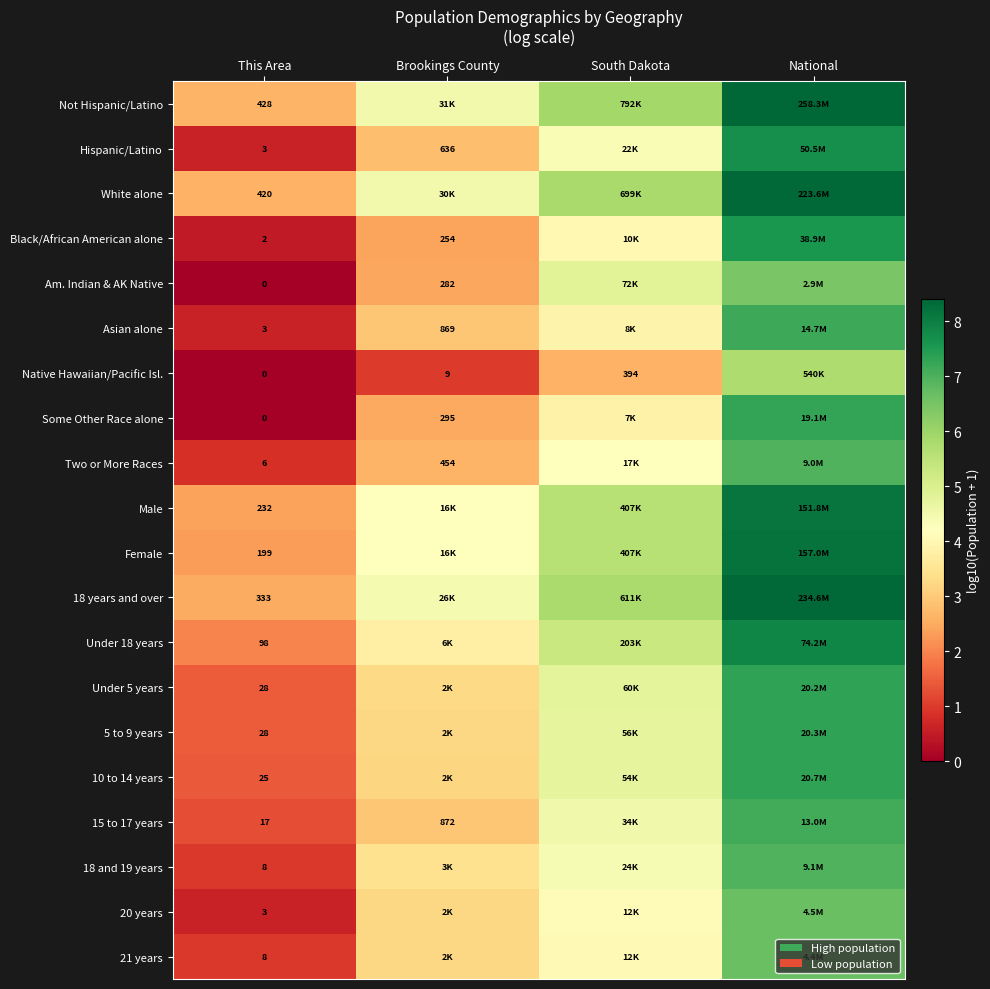

At which category is the sum across all series the highest?

National